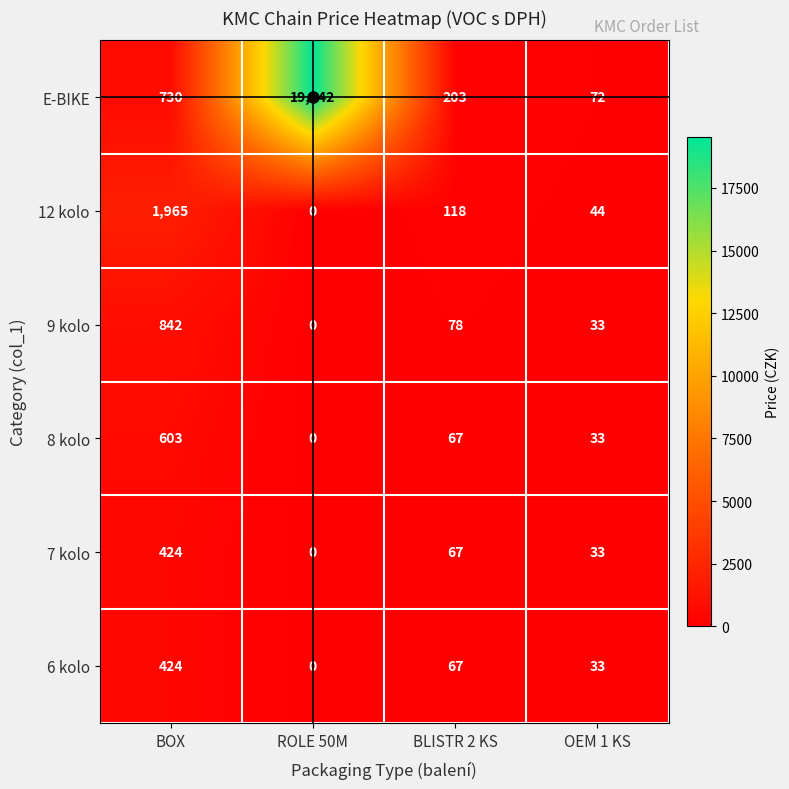

Which series has the widest spread of values?

E-BIKE